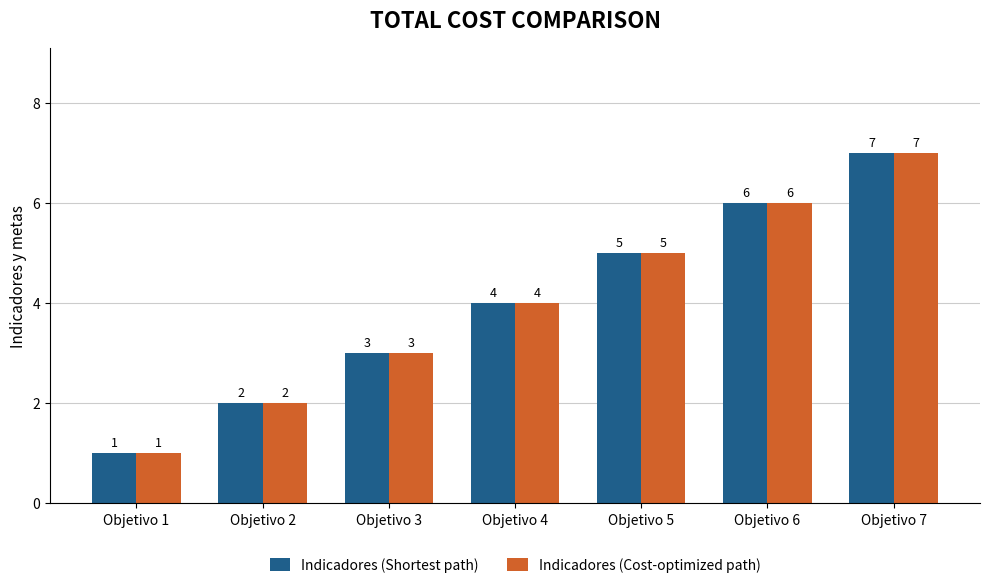

List the labels in order of Indicadores (Shortest path) value, largest first.

Objetivo 7, Objetivo 6, Objetivo 5, Objetivo 4, Objetivo 3, Objetivo 2, Objetivo 1